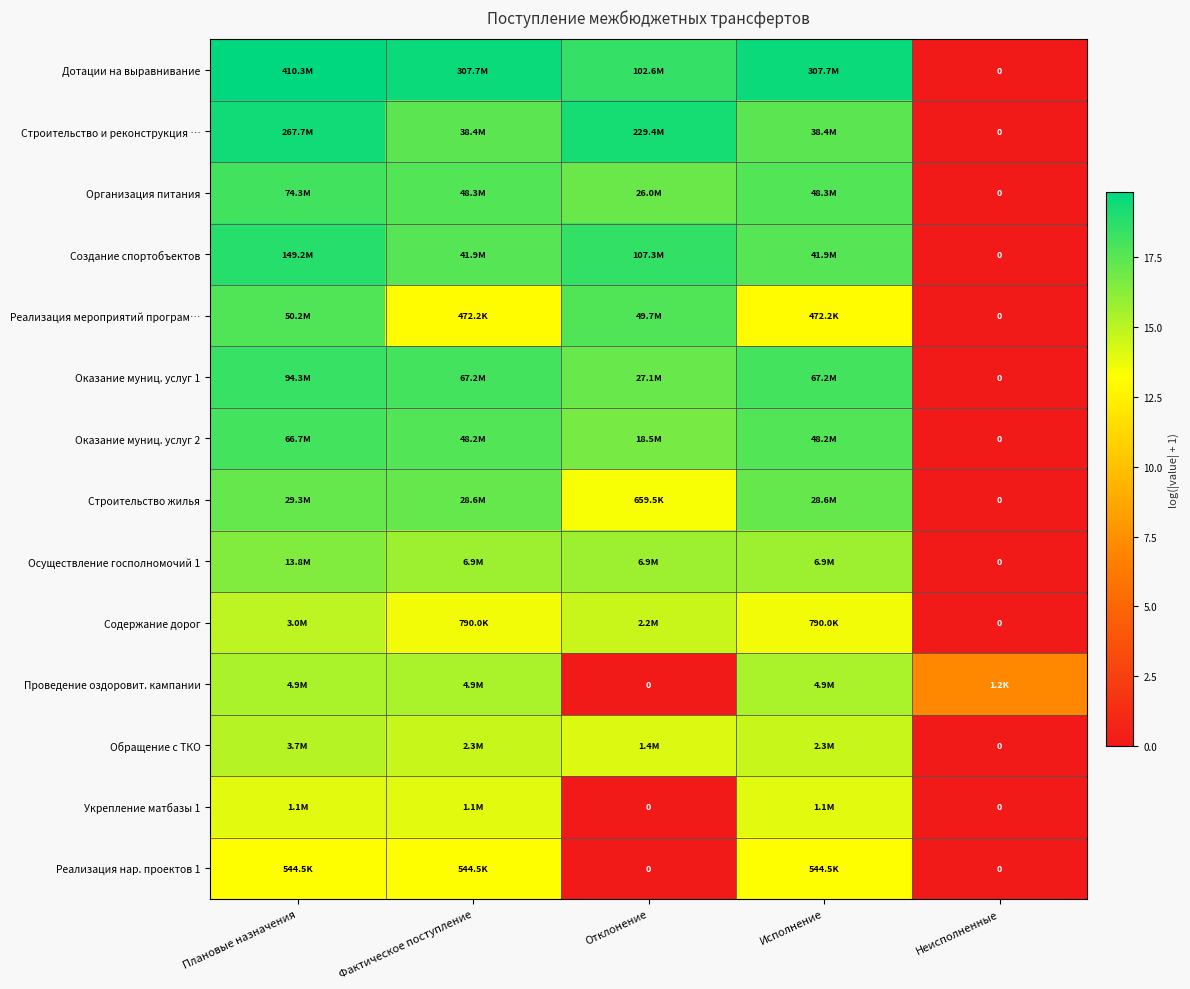

Rank the categories by Обращение с ТКО value from highest to lowest.

Плановые назначения, Фактическое поступление, Исполнение, Отклонение, Неисполненные